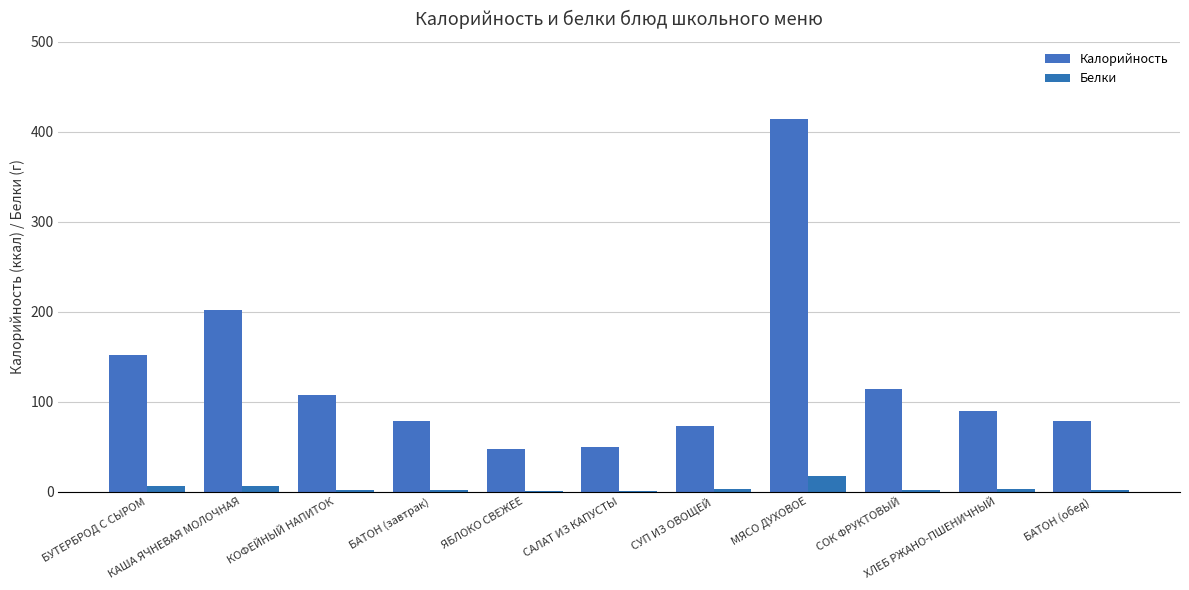

How many groups of bars are there?

11